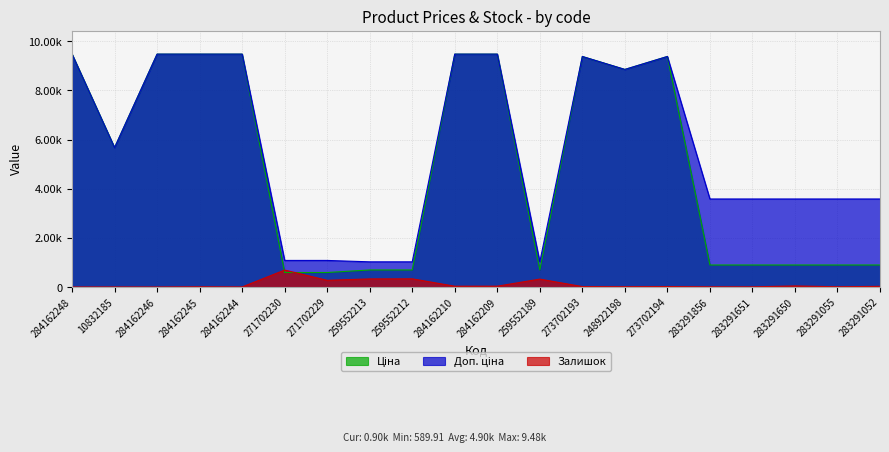

Where is Ціна nearest to the value 5034?

10832185